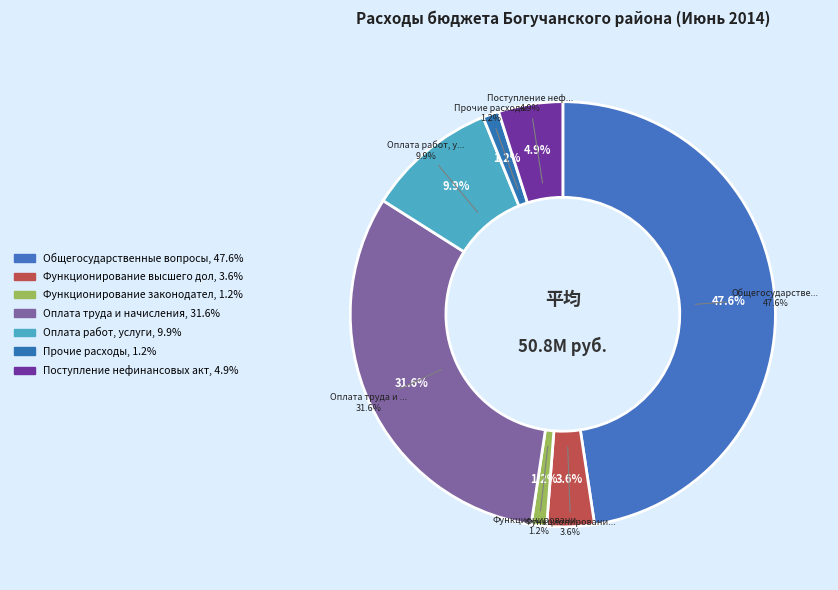

The Общегосударственные вопросы slice represents 35% of the pie. True or false?

False